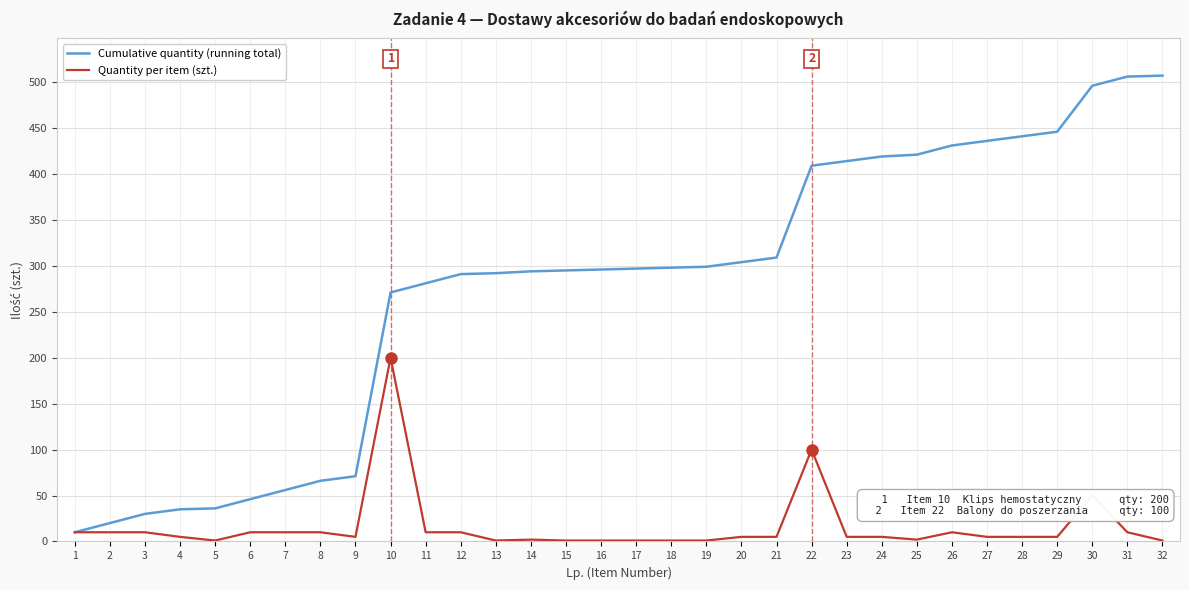

The value of Cumulative quantity (running total) at 26 is 684. True or false?

False